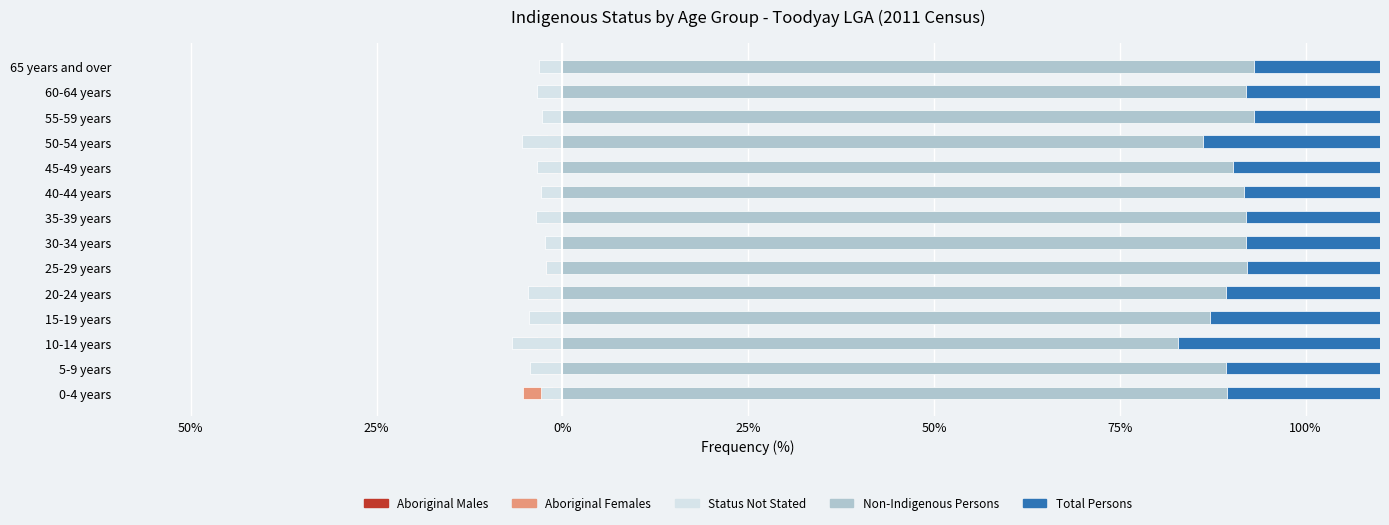

What is the value of the Aboriginal Males bar at the 1st from the left?

-1.4